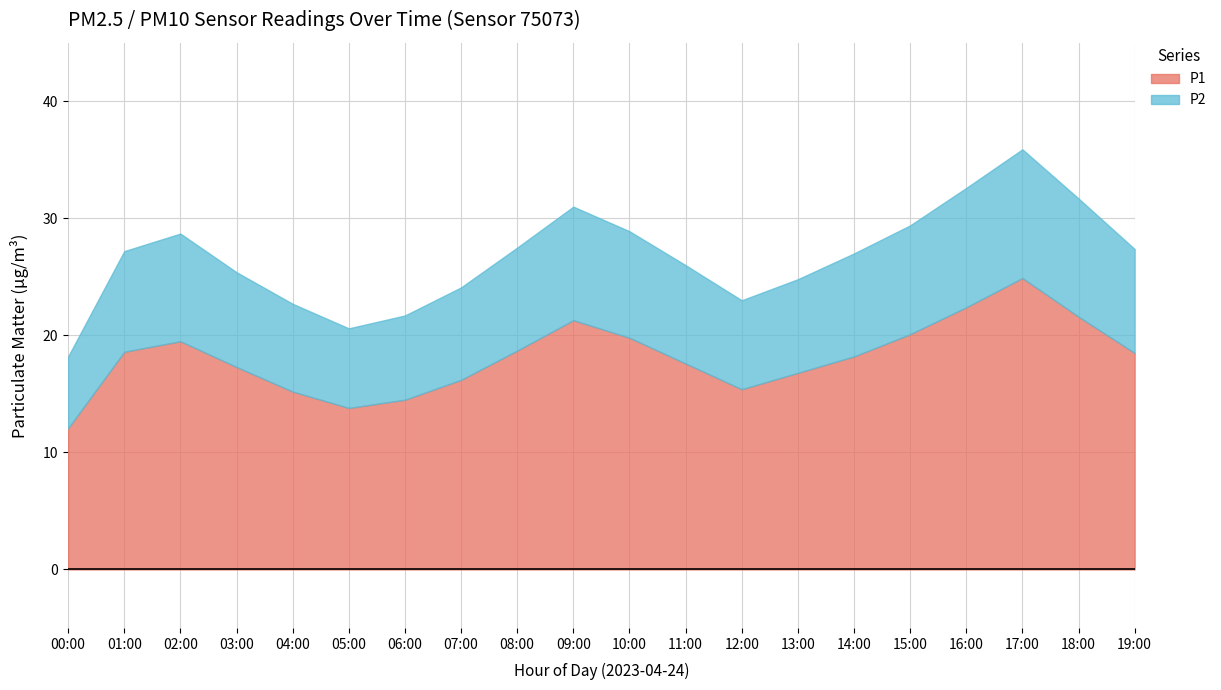

Does the chart have visible grid lines?

Yes